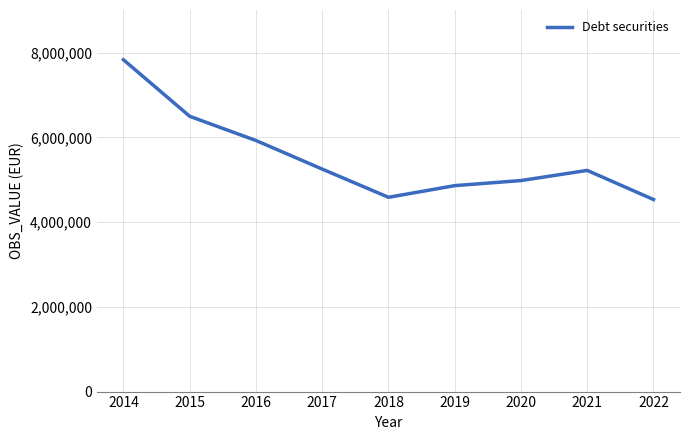

Which has a higher value, 2017 or 2018?

2017